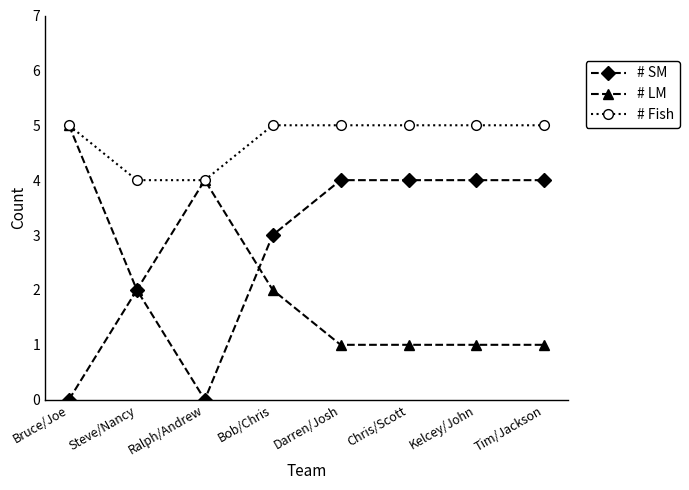

What is the approximate value of # Fish at Bruce/Joe?

5